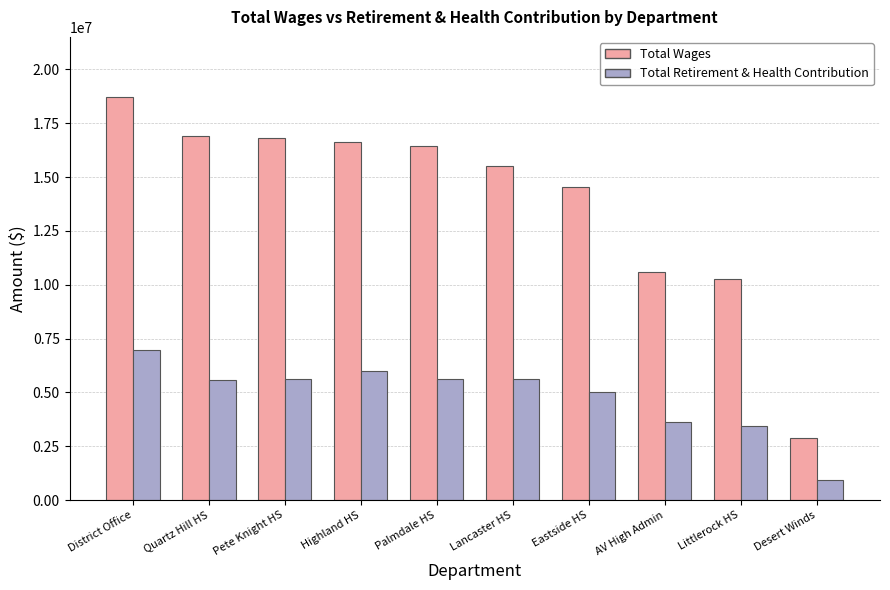

What is the maximum value shown in the chart?

18700848